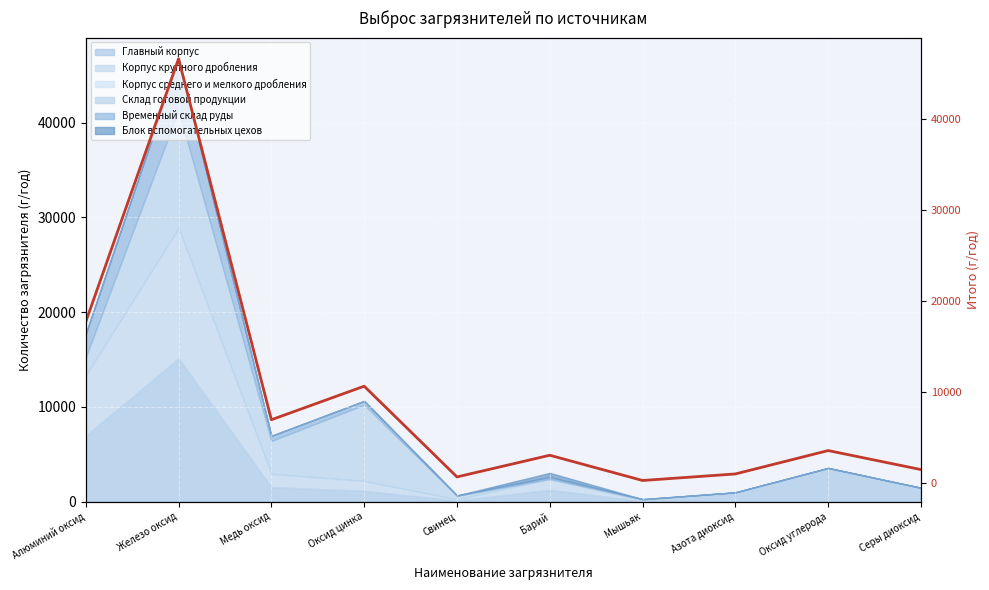

What is the average value?

9187.5